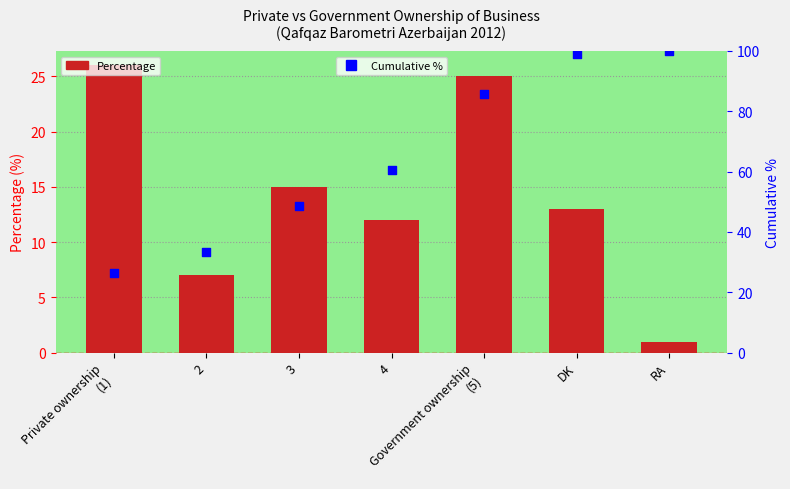

Which series contains the highest Y value?

Cumulative %